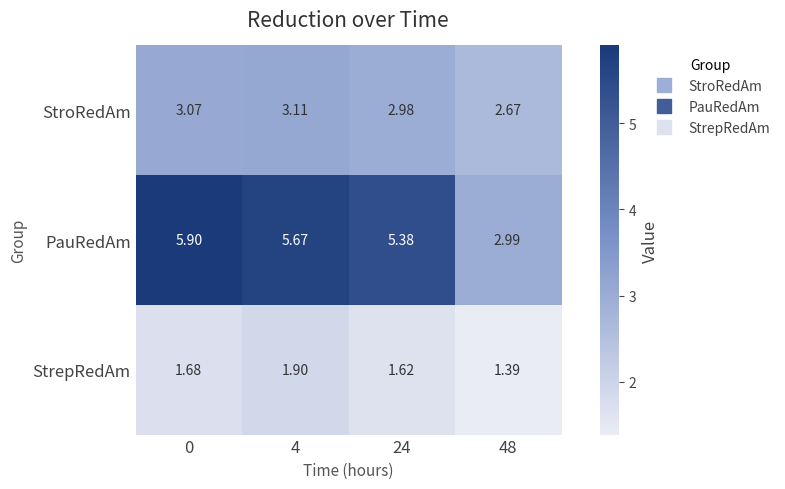

Which series has the largest range (max minus min)?

PauRedAm